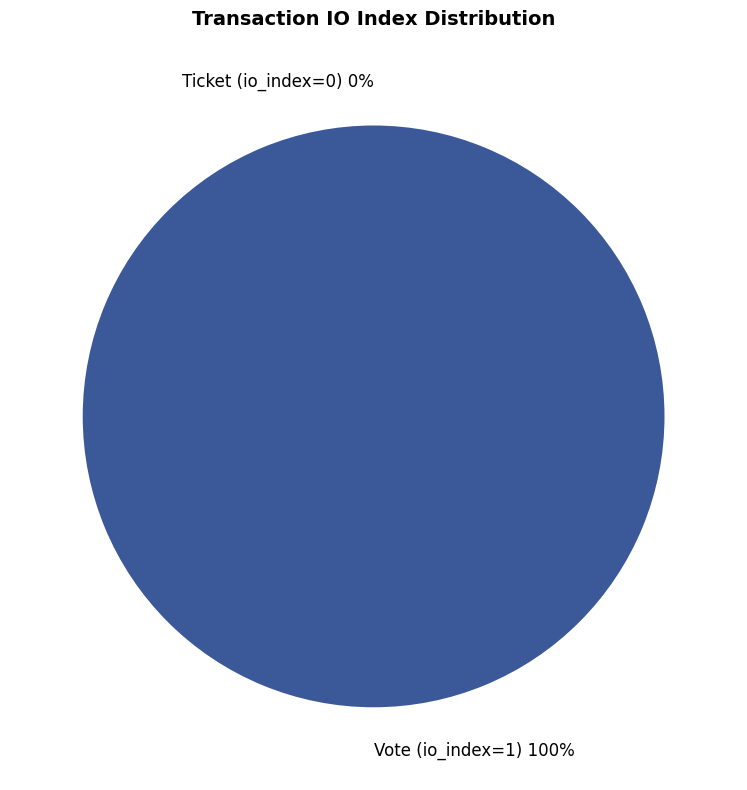

True or false: Ticket (io_index=0) accounts for 1% of the total.

False